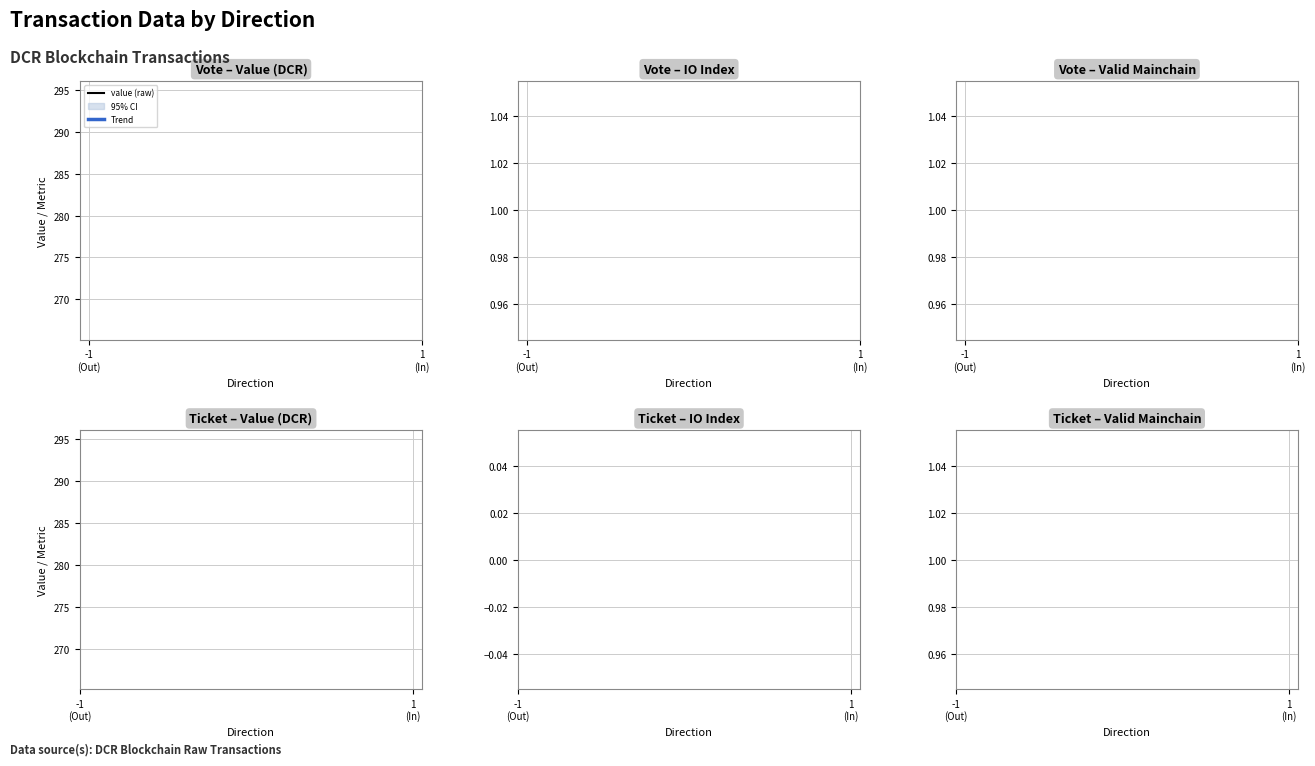

The value of io_index at -1 is 0.5. True or false?

False